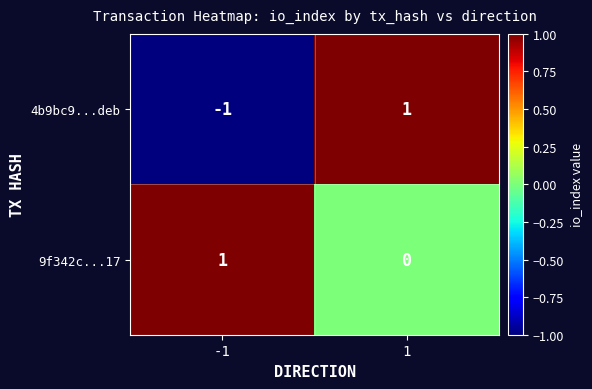

Which series has the largest total across all categories?

9f342c...17